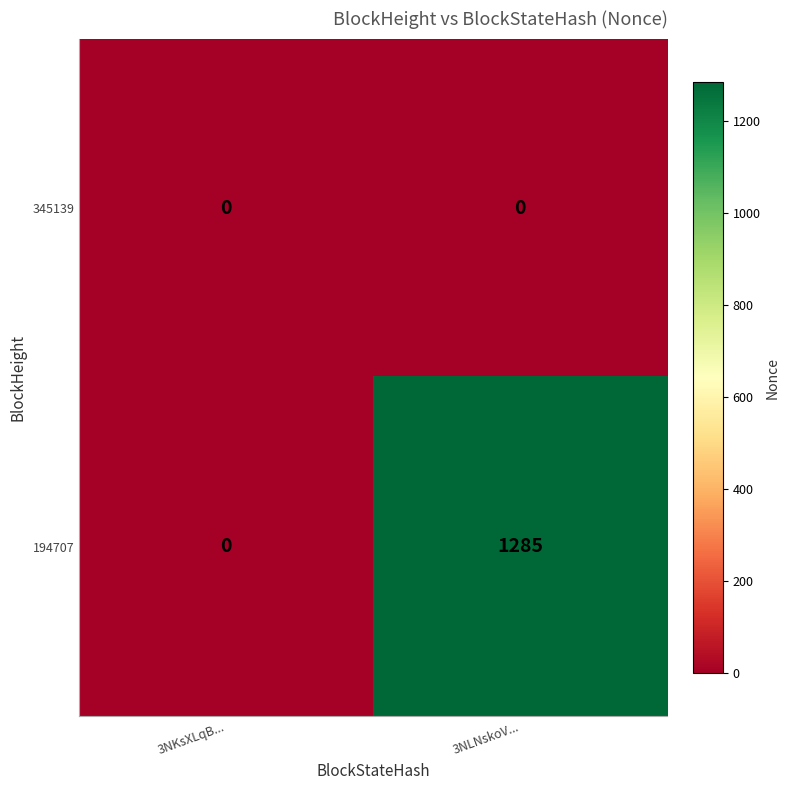

True or false: 194707 has a value of 0 at 3NKsXLqB....

True